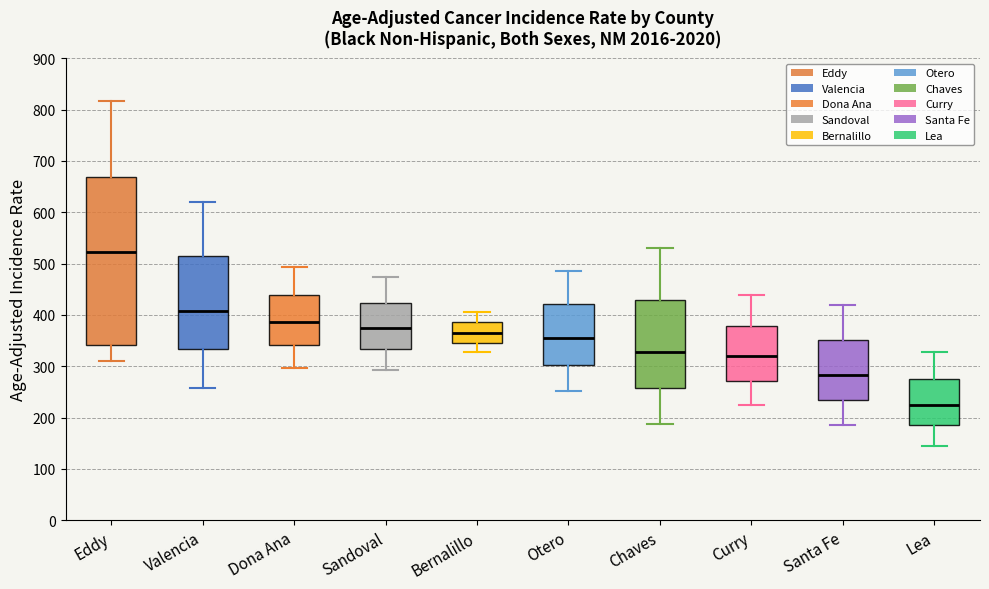

Reading left to right, read every box against the y-axis: the position of its median line, the range the box covers, and the ends of its whiskers. The values are not printed on the chart, so give them approximately, as read against the axis.

Eddy: median 520, box 340 to 670, whiskers 310 to 820
Valencia: median 410, box 330 to 510, whiskers 260 to 620
Dona Ana: median 390, box 340 to 440, whiskers 300 to 490
Sandoval: median 370, box 330 to 420, whiskers 290 to 470
Bernalillo: median 360, box 350 to 390, whiskers 330 to 410
Otero: median 350, box 300 to 420, whiskers 250 to 490
Chaves: median 330, box 260 to 430, whiskers 190 to 530
Curry: median 320, box 270 to 380, whiskers 220 to 440
Santa Fe: median 280, box 230 to 350, whiskers 190 to 420
Lea: median 220, box 180 to 280, whiskers 150 to 330